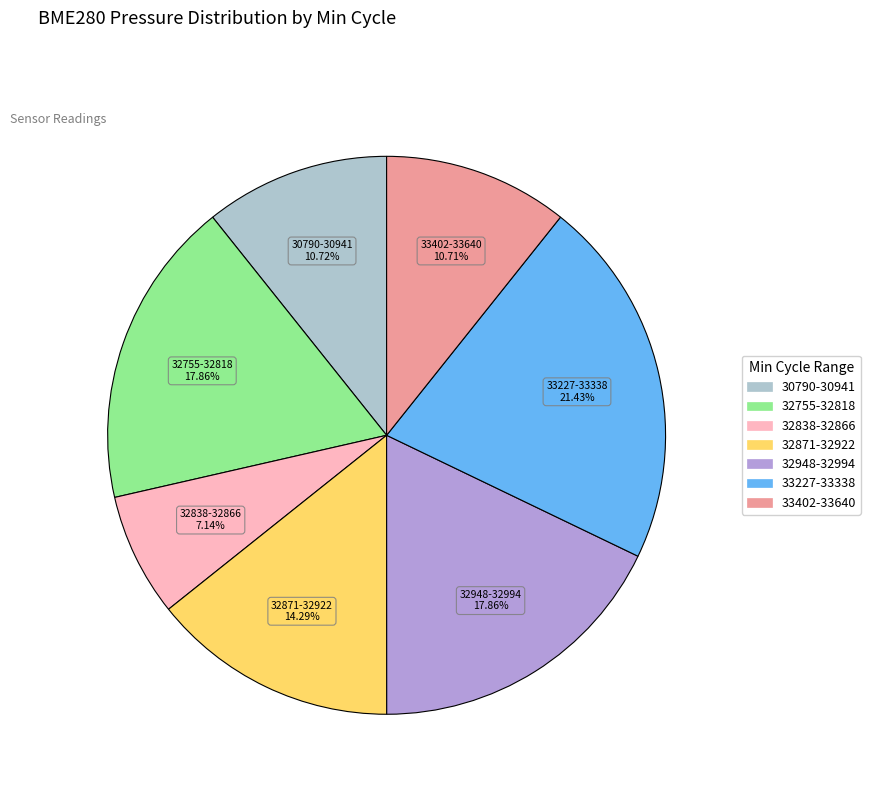

Is there a majority slice in this chart?

No